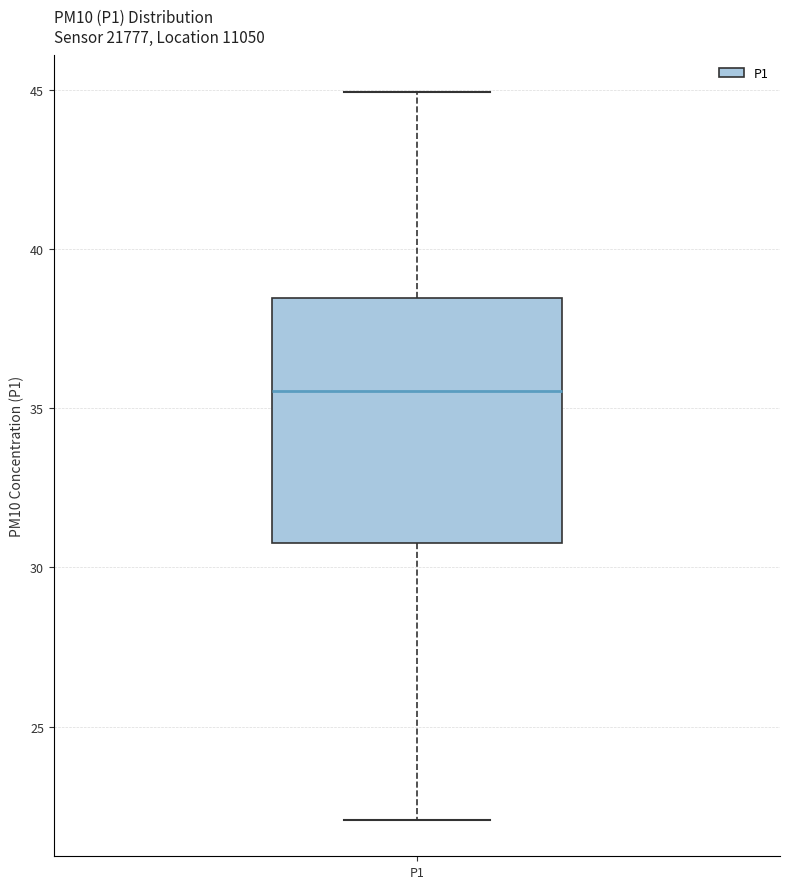

Where is the upper edge of the box for P1 on the y-axis? The values are not printed on the chart, so give them approximately, as read against the axis.

38.5